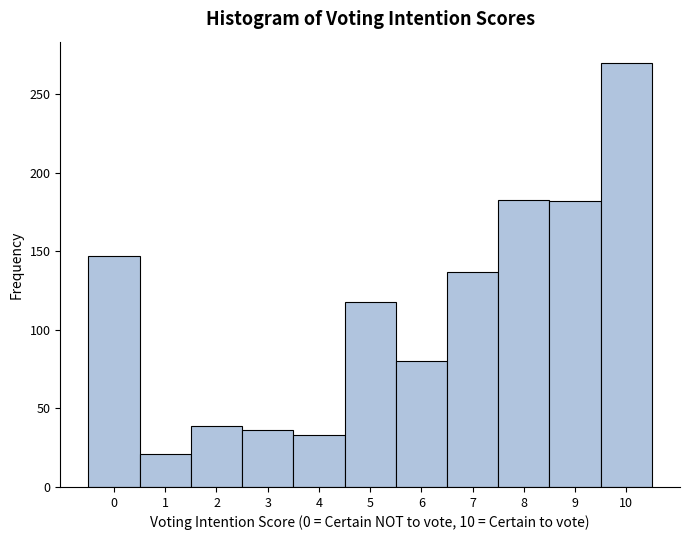

Which range on the x-axis has the tallest bar?

9.5 to 10.5